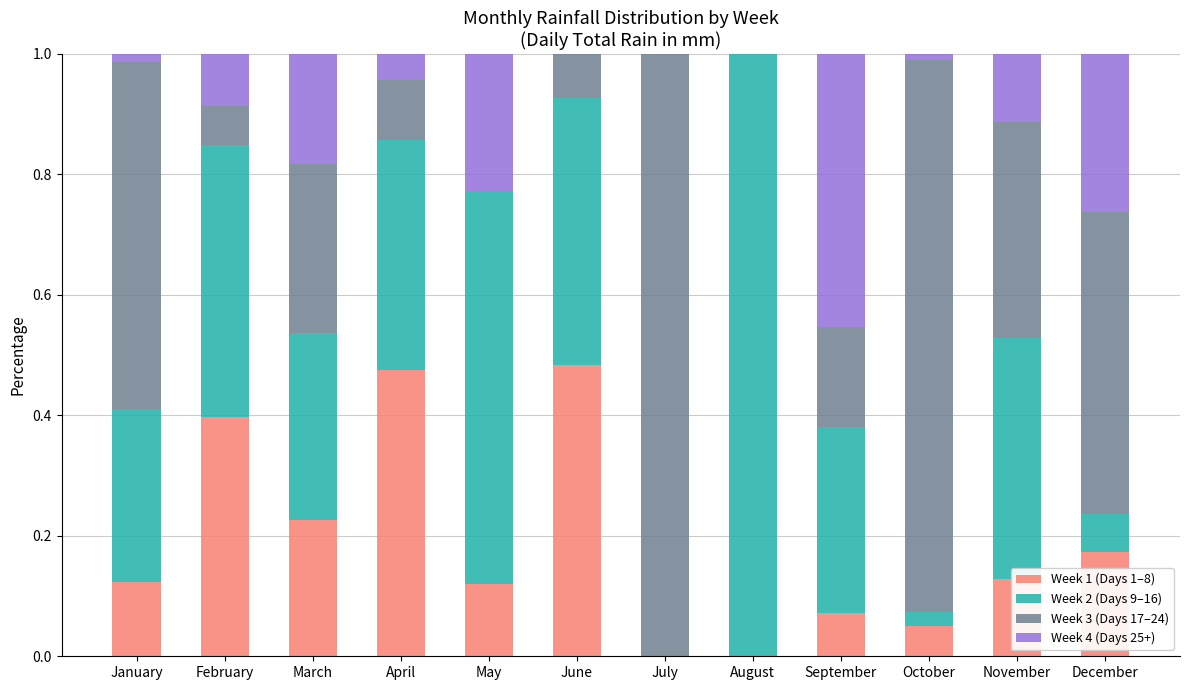

True or false: Week 1 (Days 1–8) has a value of 0.3 at August.

False